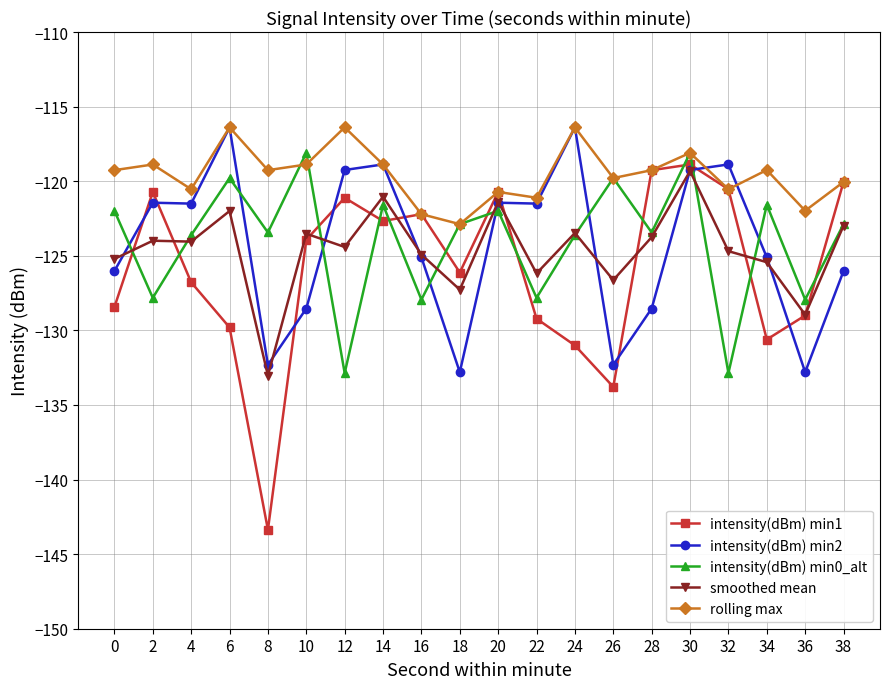

What is the maximum value shown in the chart?

-116.4